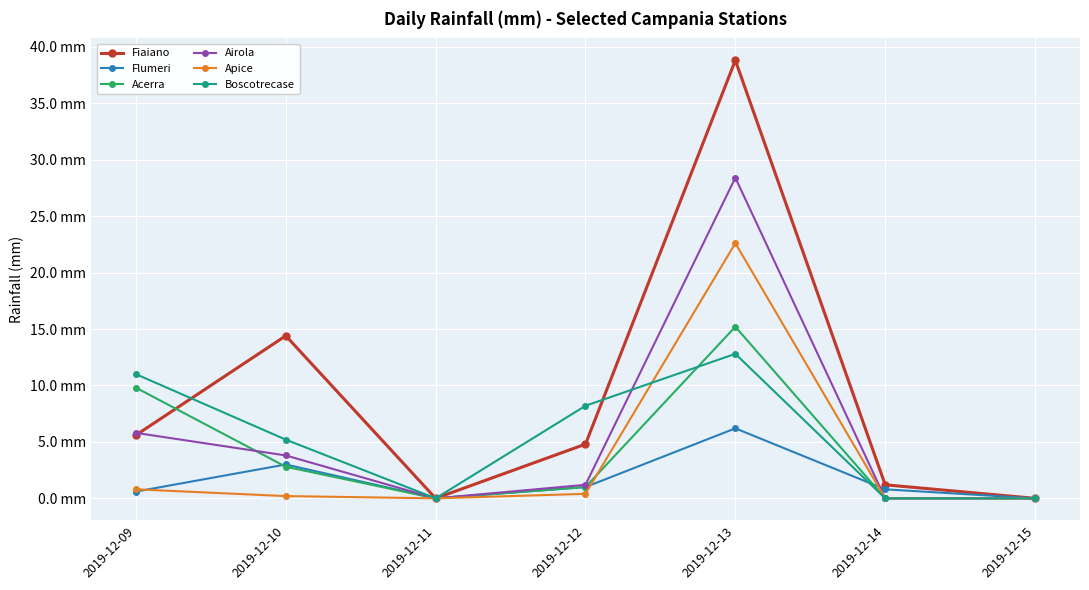

Is this an area chart (filled region under the line)?

No